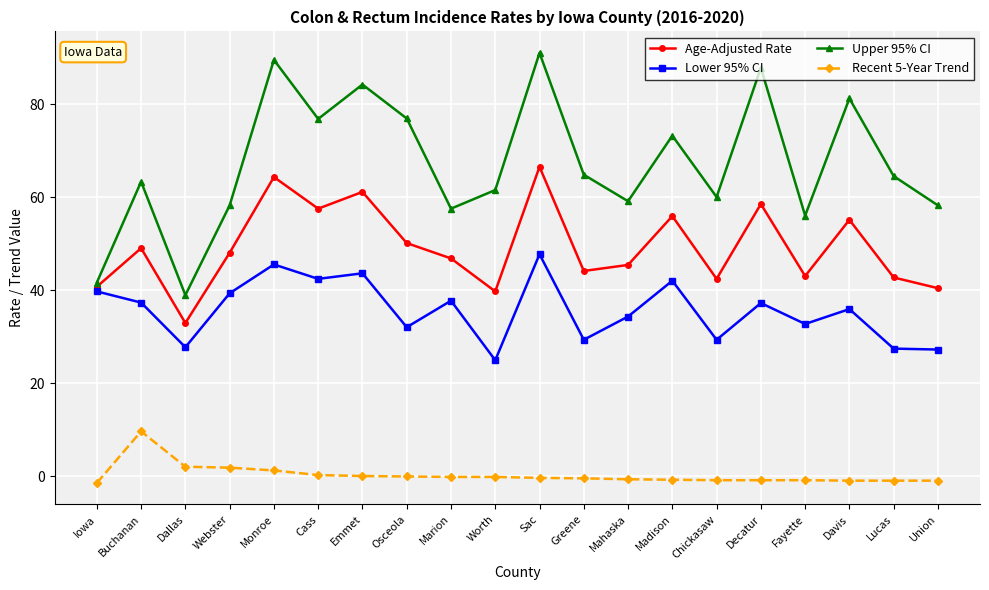

What is the sum of the Recent 5-Year Trend values at Cass and Sac?

-0.2